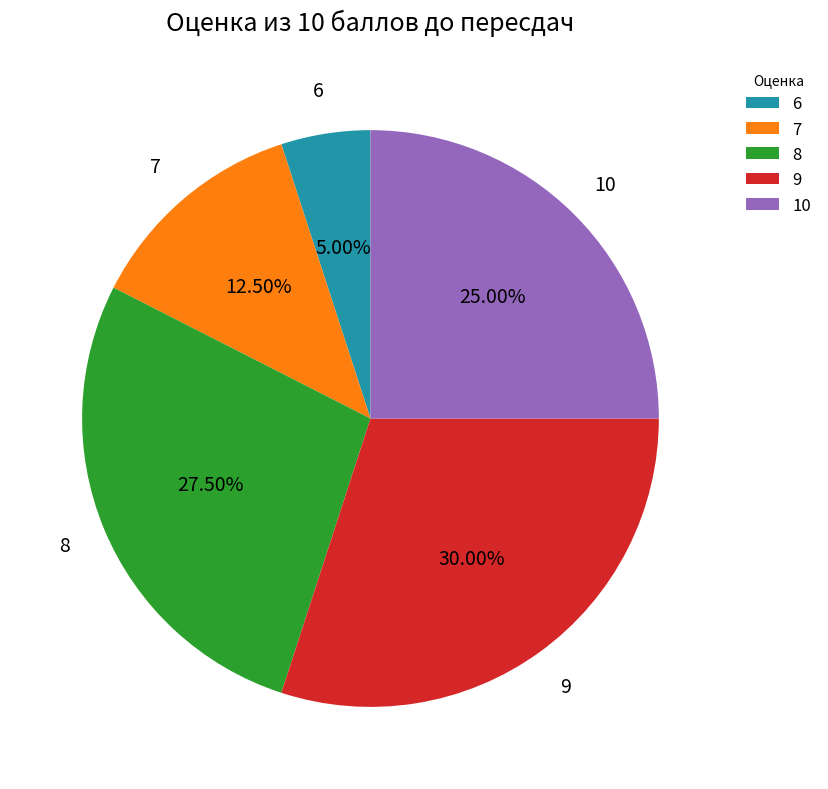

Is there a majority slice in this chart?

No